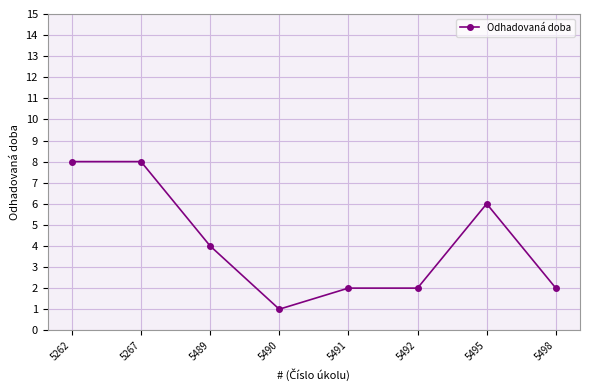

What is the difference between the values at 5489 and 5490?

3